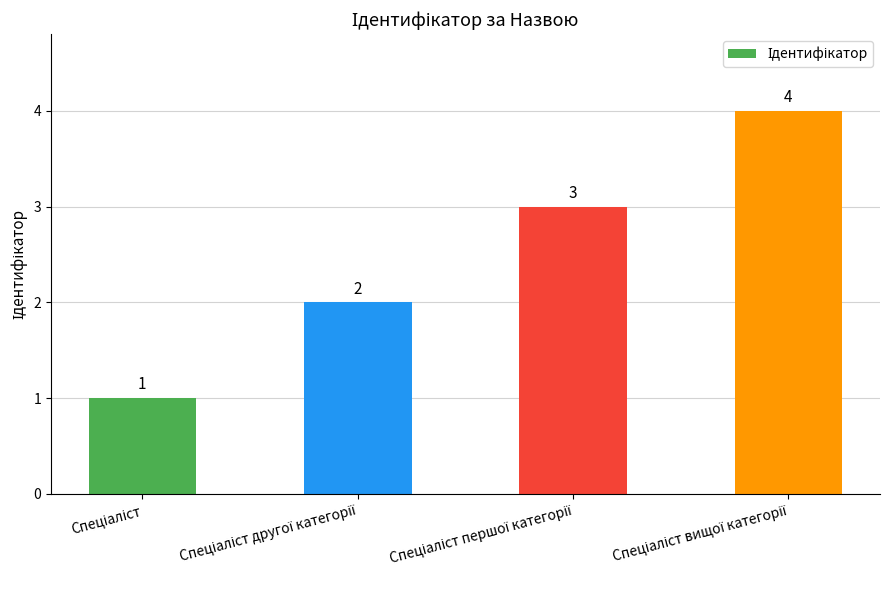

What is the sum of all values?

10